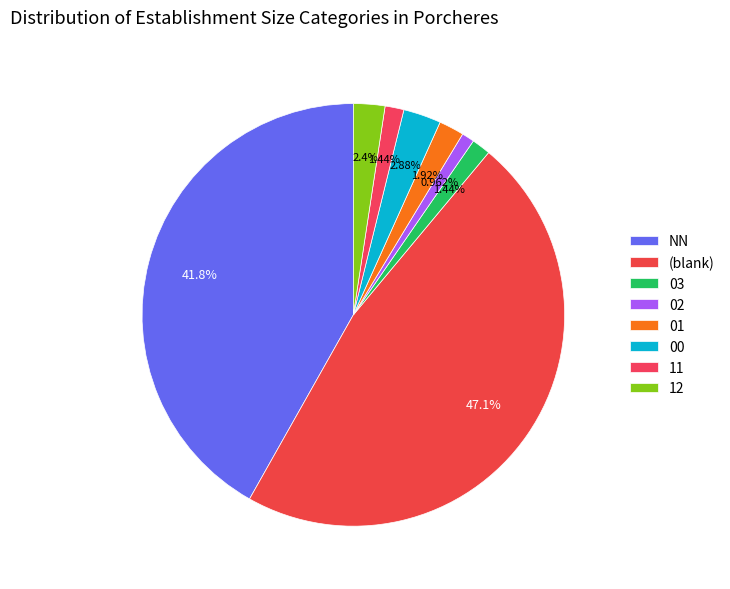

How many slices are in this pie chart?

8